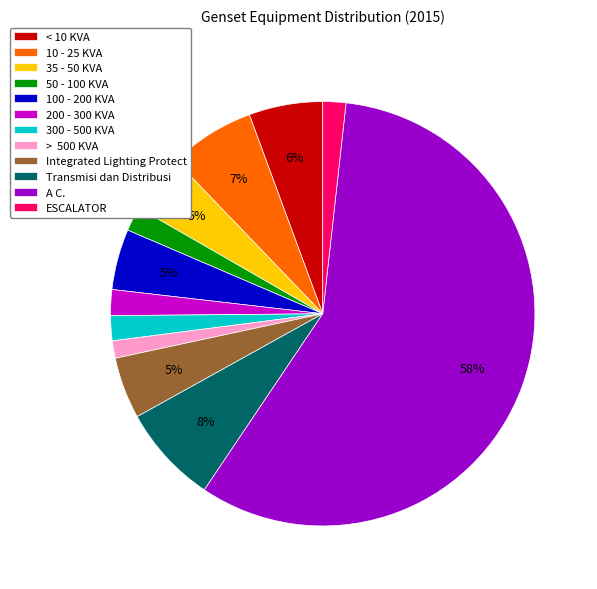

The < 10 KVA slice represents 6% of the pie. True or false?

True